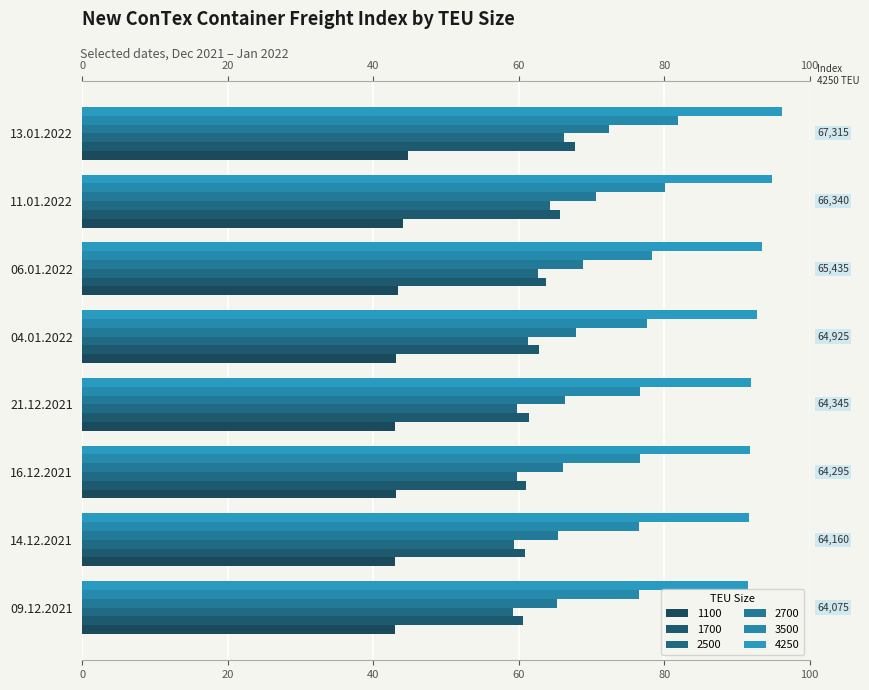

How many bars are there in each group?

6